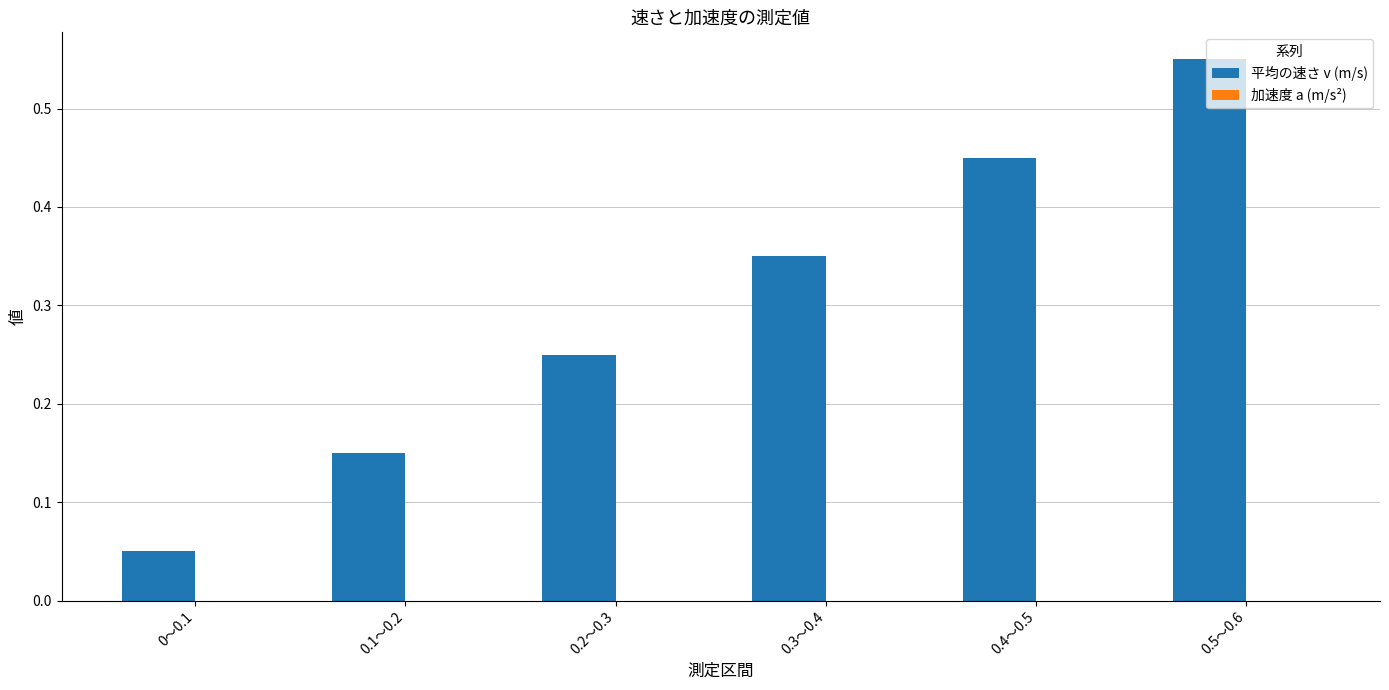

What is the sum of all values?

1.8